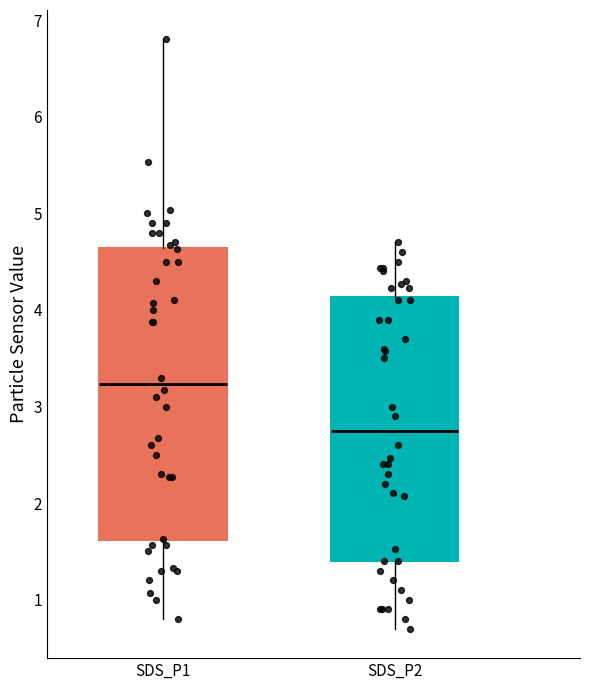

Which box's median line is the lowest?

SDS_P2